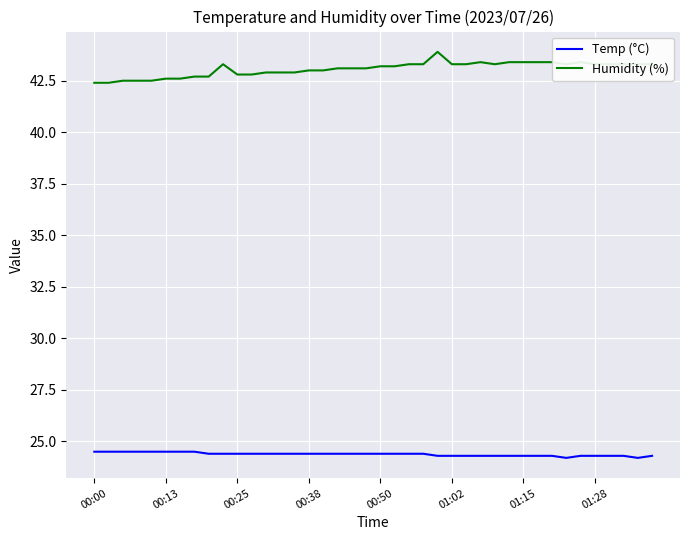

What is the difference between the maximum and minimum values in the Humidity (%) series?

1.5